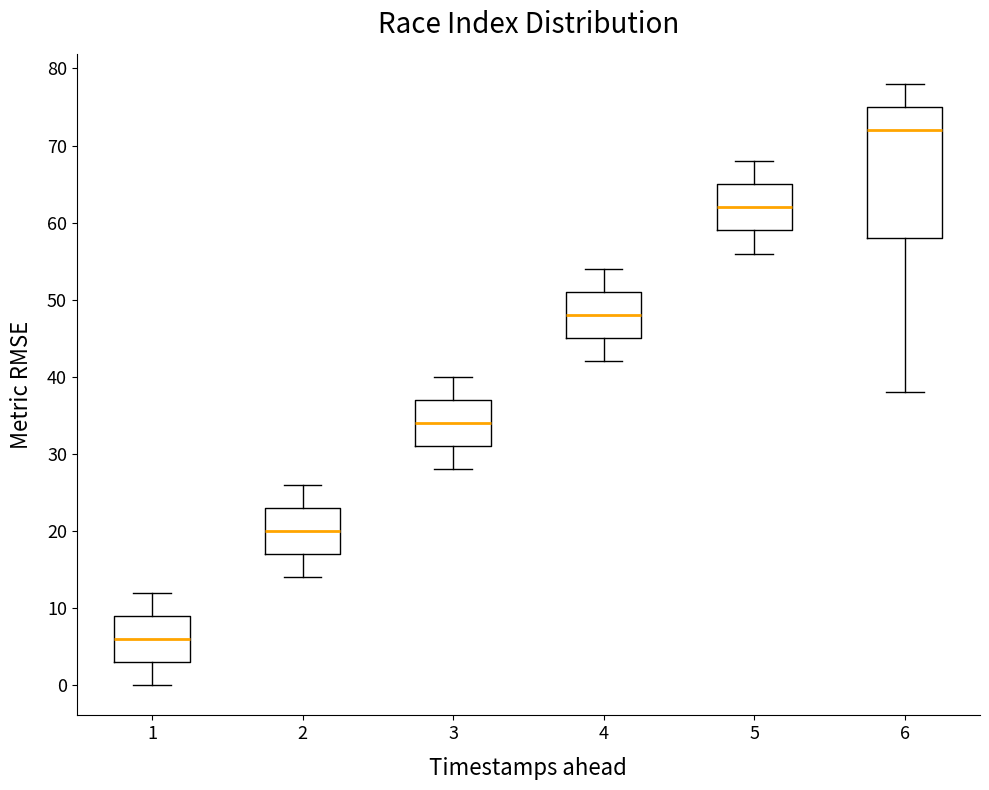

Where does the upper whisker of the box at x = 2 end on the y-axis? The values are not printed on the chart, so give them approximately, as read against the axis.

26